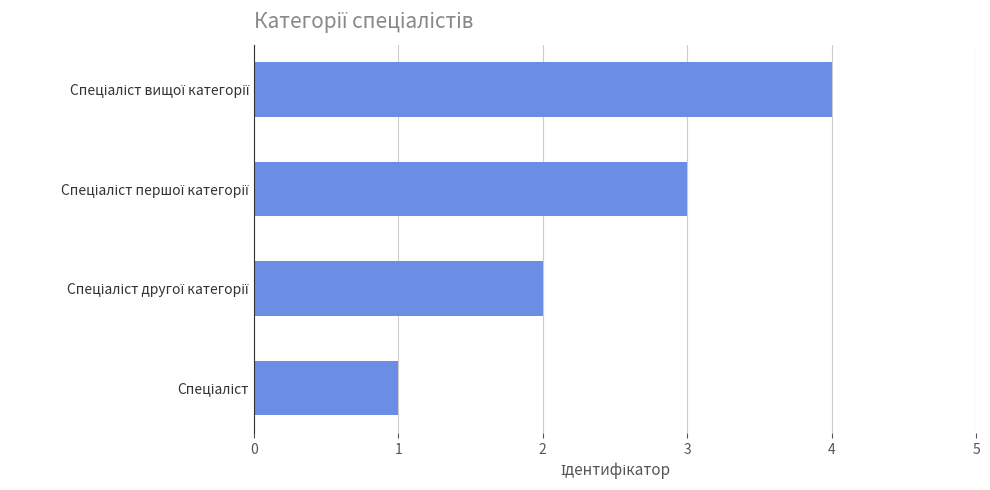

What is the maximum value shown in the chart?

4